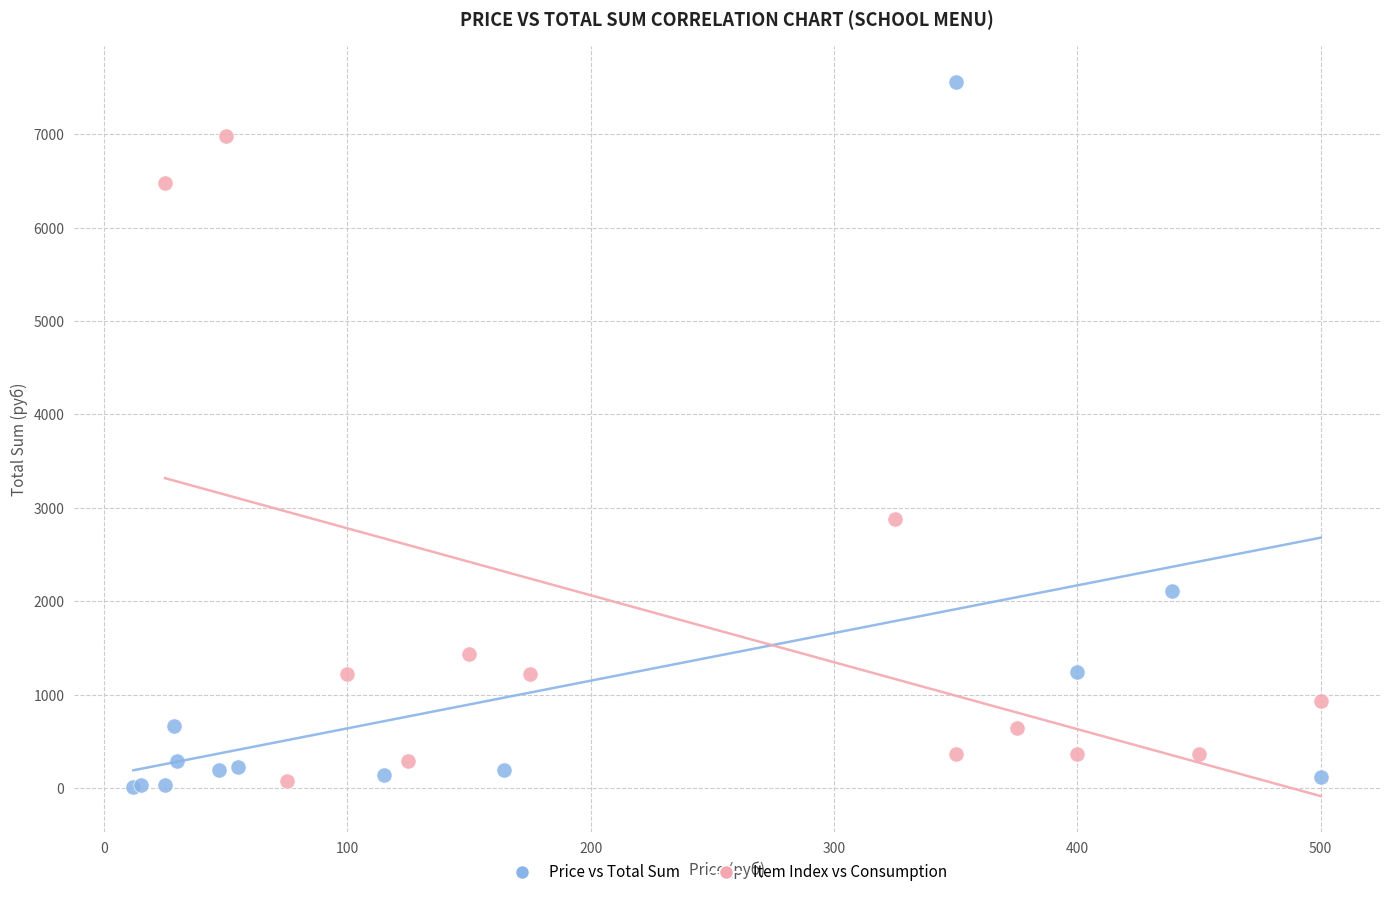

Which series reaches the maximum Y coordinate?

Price vs Total Sum